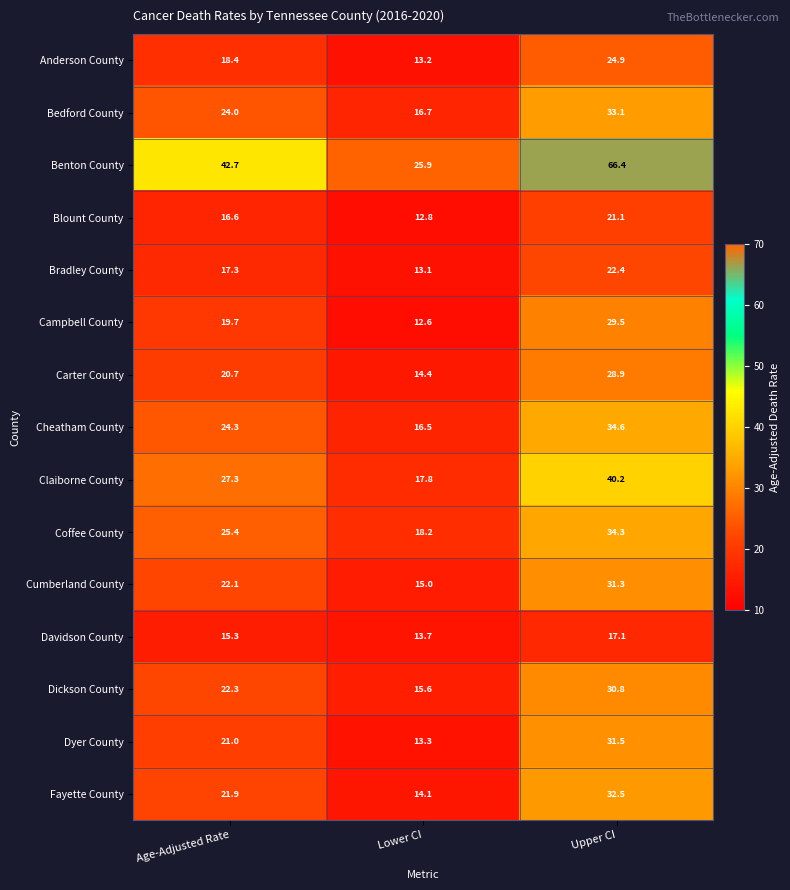

At which category does the chart reach its peak across all series?

Upper CI